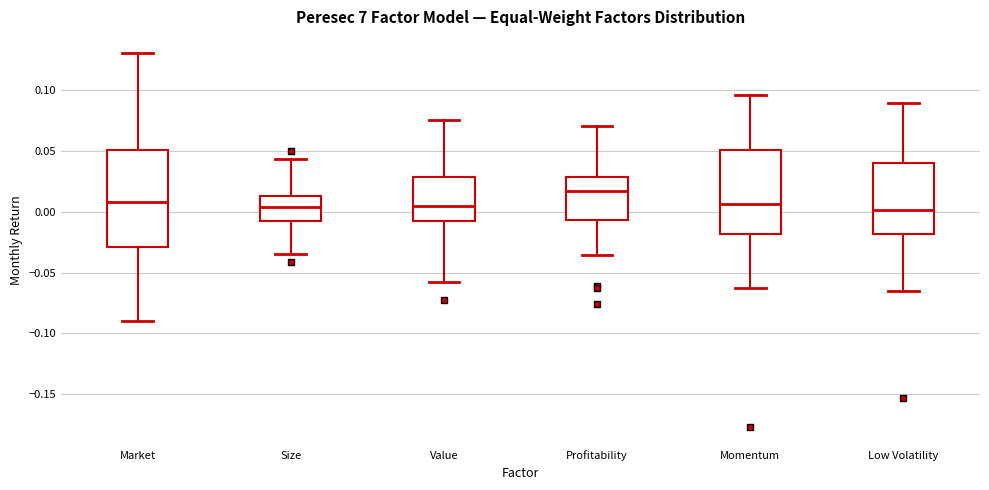

Where is the upper edge of the box for Size on the y-axis? The values are not printed on the chart, so give them approximately, as read against the axis.

0.015